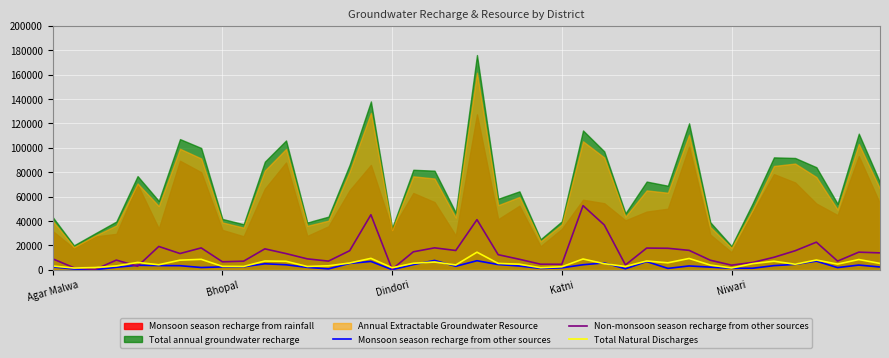

True or false: Non-monsoon season recharge from other sources has a value of 6591.1 at Bhopal.

True